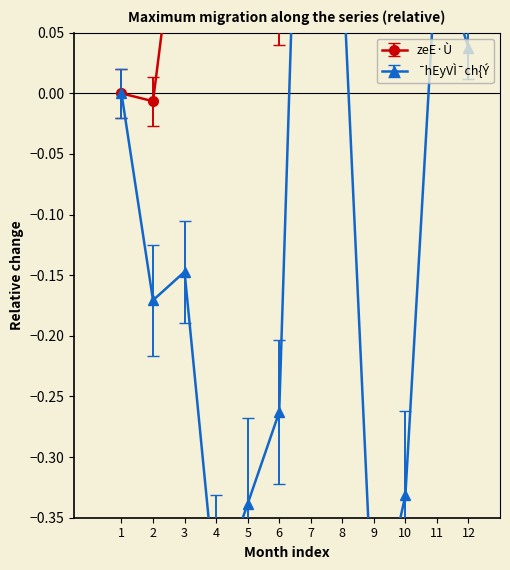

Rank the categories by zeE·Ù value from highest to lowest.

11, 8, 10, 5, 3, 9, 4, 12, 7, 6, 1, 2